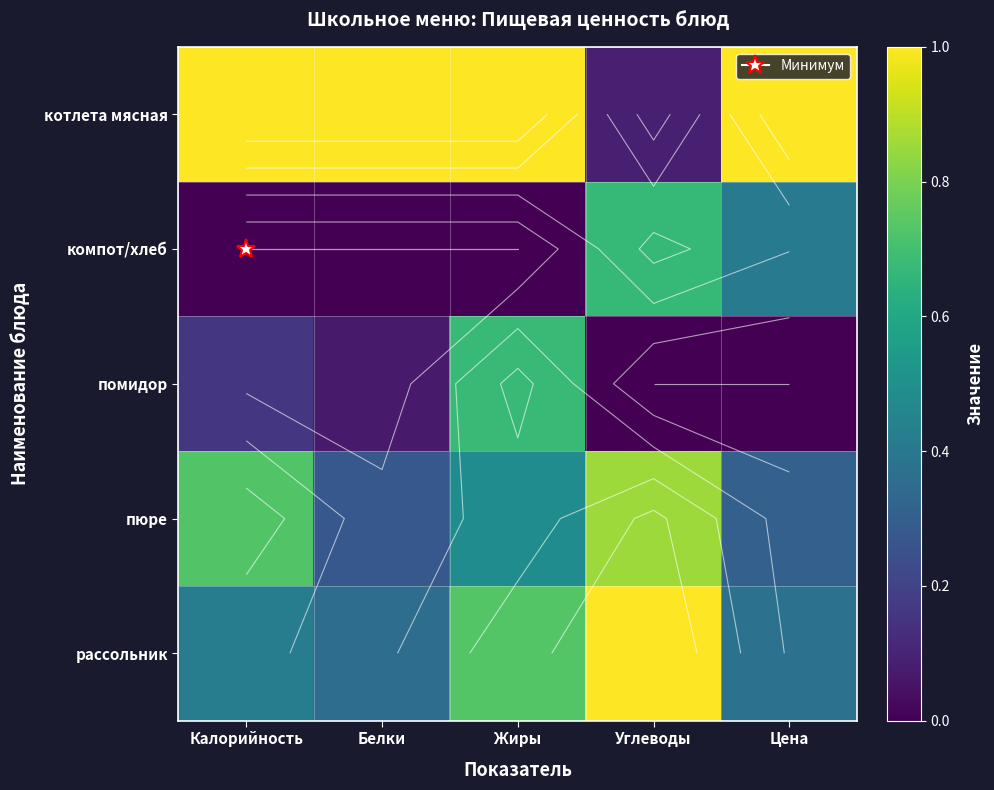

At which category is the sum across all series the highest?

Жиры